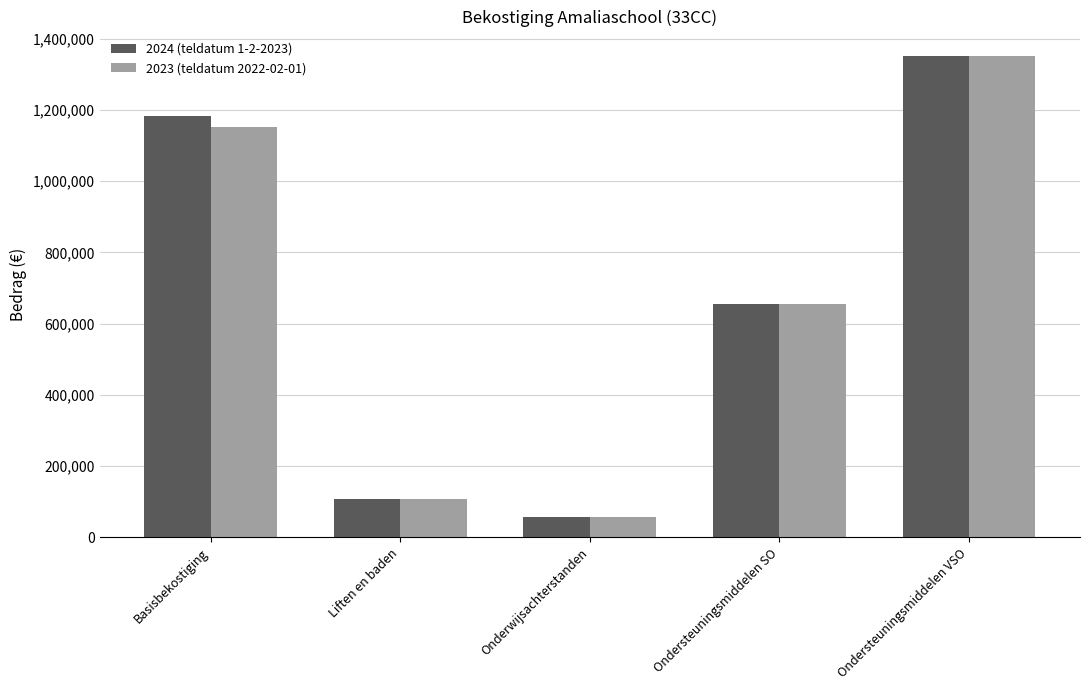

How many bars are there in each group?

2